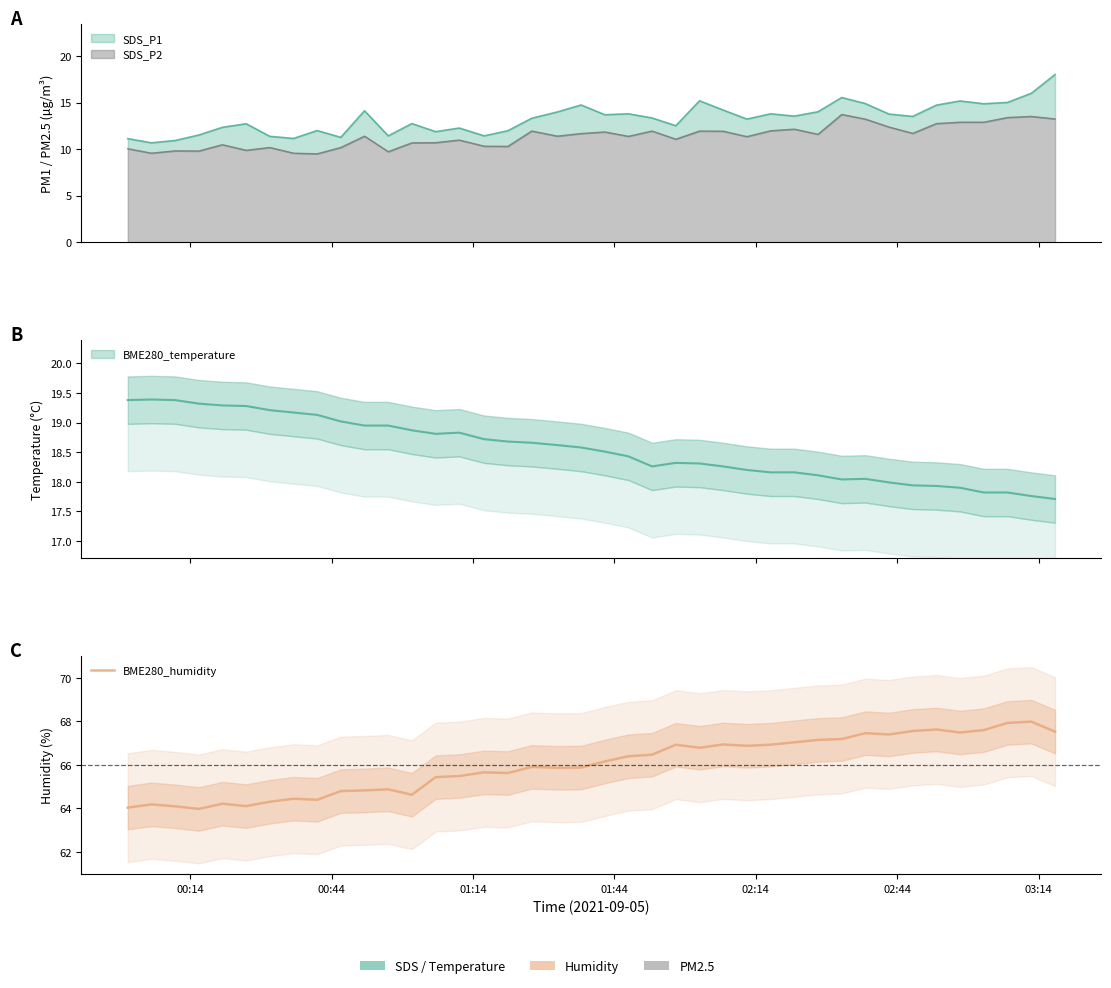

Reading left to right, extract all data points from this chart.

64.0	64.2	64.1	64.0	64.2	64.1	64.3	64.5	64.4	64.8	64.8	64.9	64.6	65.4	65.5	65.7	65.6	65.9	65.9	65.9	66.2	66.4	66.5	66.9	66.8	66.9	66.9	66.9	67.0	67.2	67.2	67.5	67.4	67.6	67.6	67.5	67.6	67.9	68.0	67.5